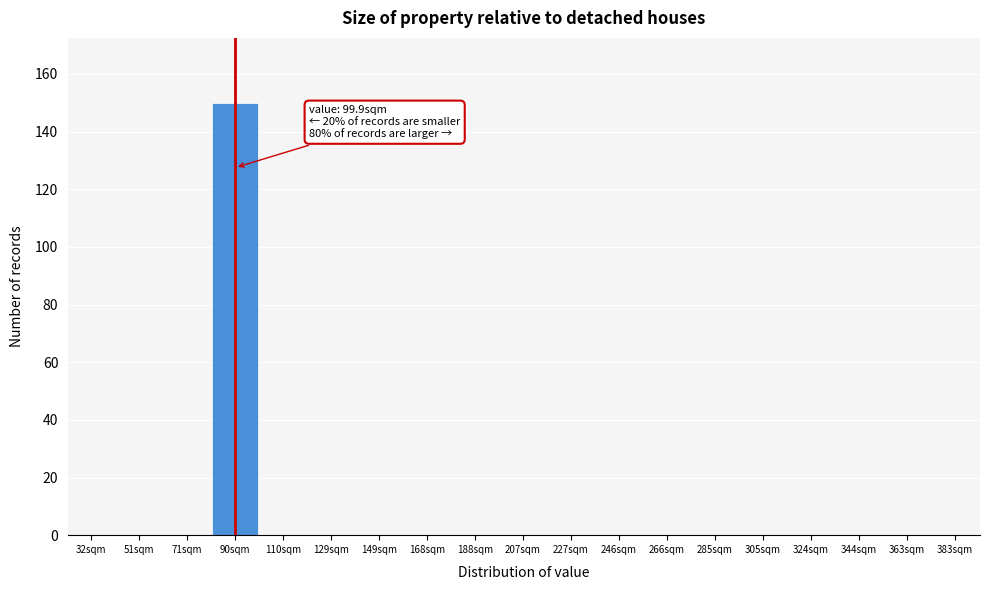

Reading right to left, extract all data points from this chart.

383sqm=0	363sqm=0	344sqm=0	324sqm=0	305sqm=0	285sqm=0	266sqm=0	246sqm=0	227sqm=0	207sqm=0	188sqm=0	168sqm=0	149sqm=0	129sqm=0	110sqm=0	90sqm=150	71sqm=0	51sqm=0	32sqm=0